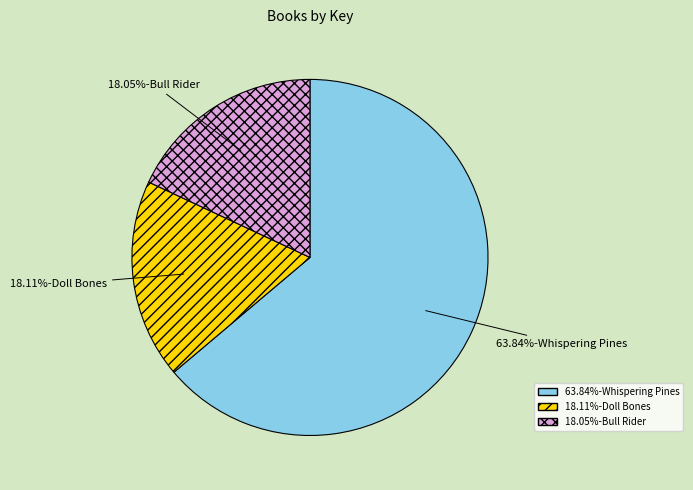

Combined, do 63.84%-Whispering Pines and 18.05%-Bull Rider account for over 50%?

Yes